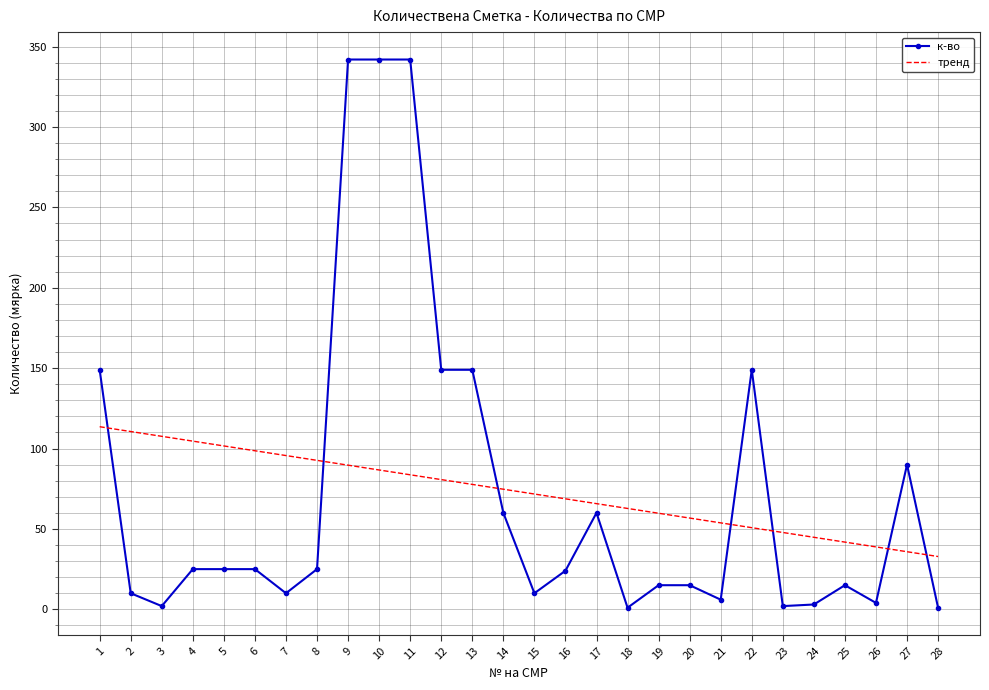

Which series changed the most between 5 and 25?

тренд